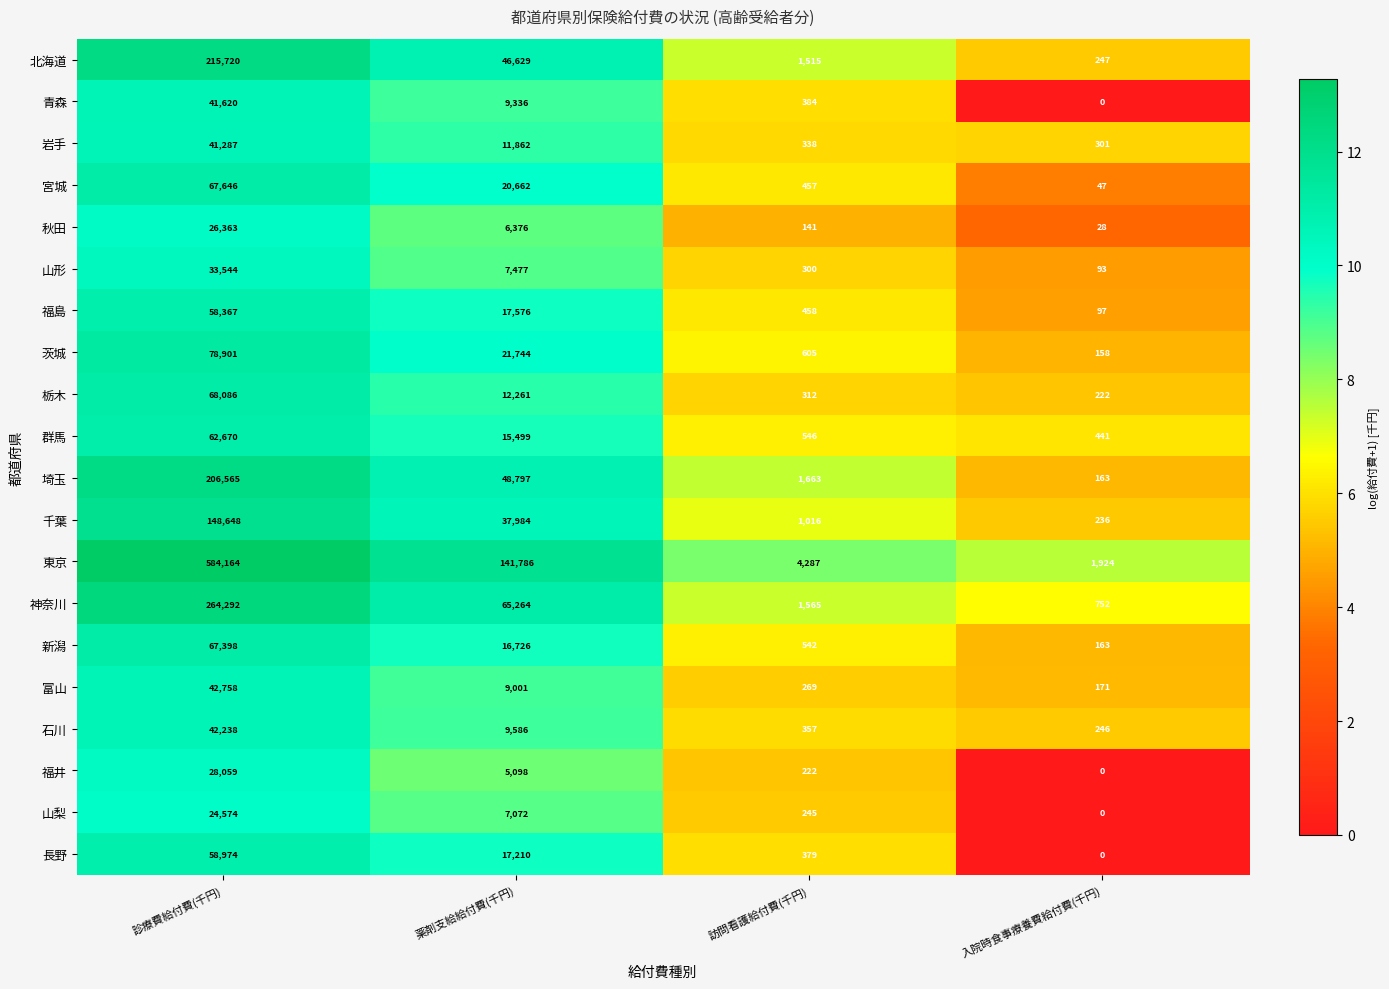

List the series in order of their peak value, lowest first.

山梨, 秋田, 福井, 山形, 岩手, 青森, 石川, 富山, 福島, 長野, 群馬, 新潟, 宮城, 栃木, 茨城, 千葉, 埼玉, 北海道, 神奈川, 東京